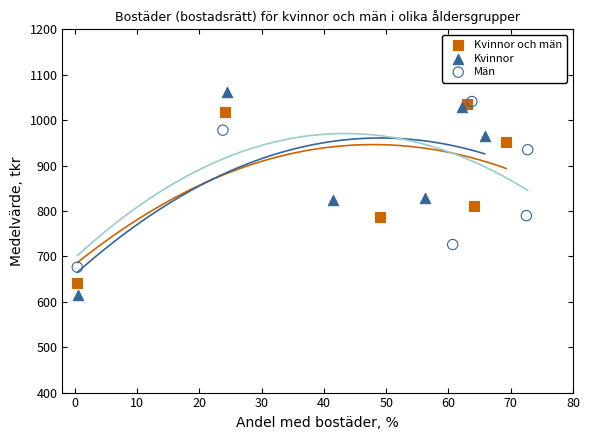

Which series has the widest spread of Y values?

Kvinnor